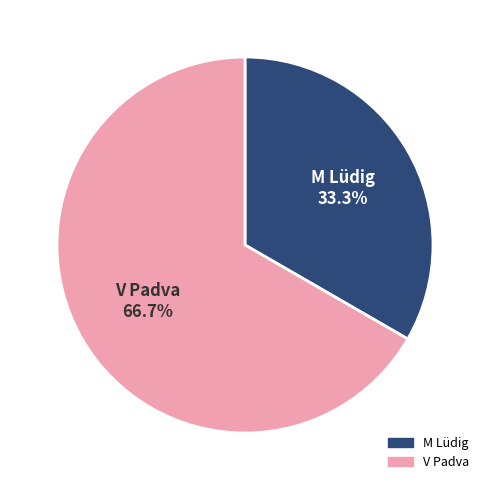

To the nearest percent, what is the difference between the largest and smallest slice percentages?

33%